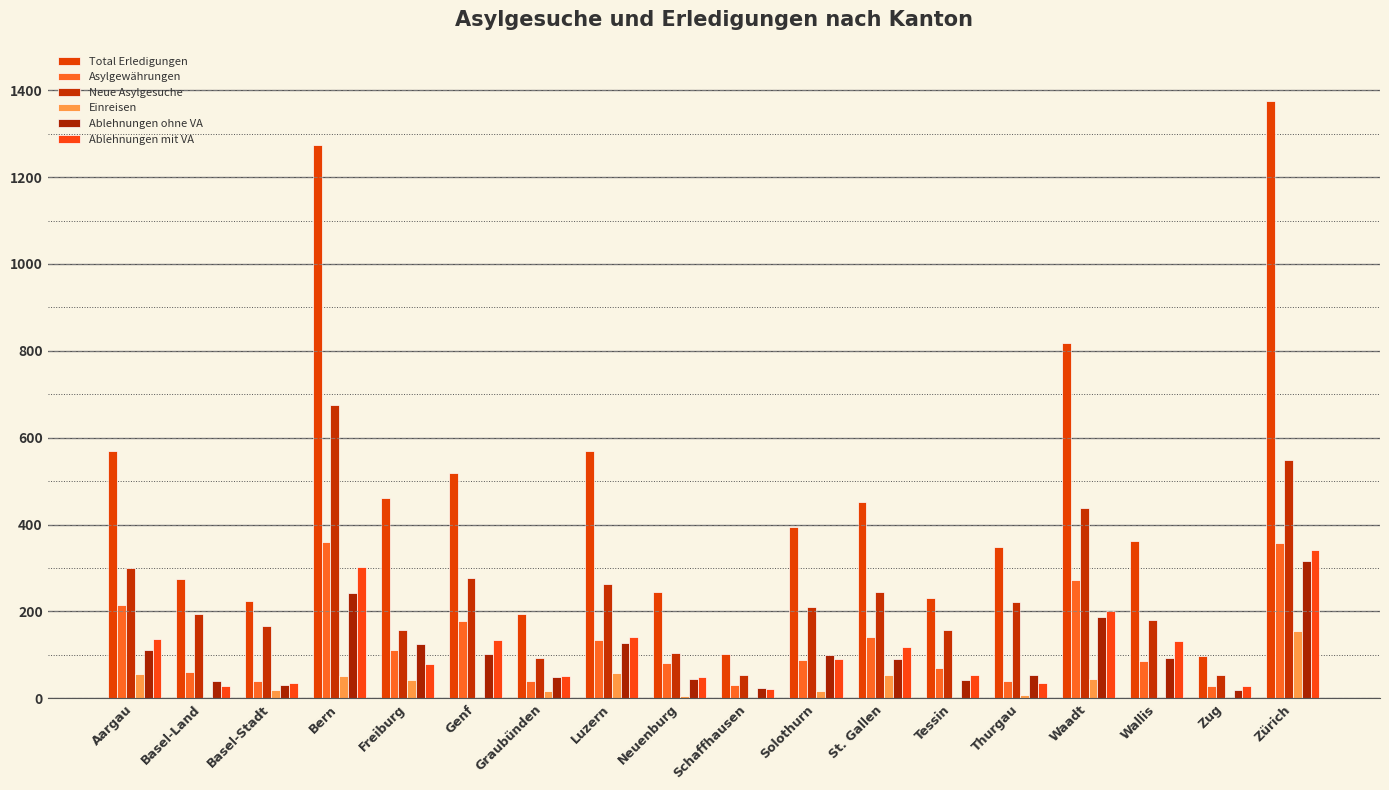

How many groups of bars are there?

18